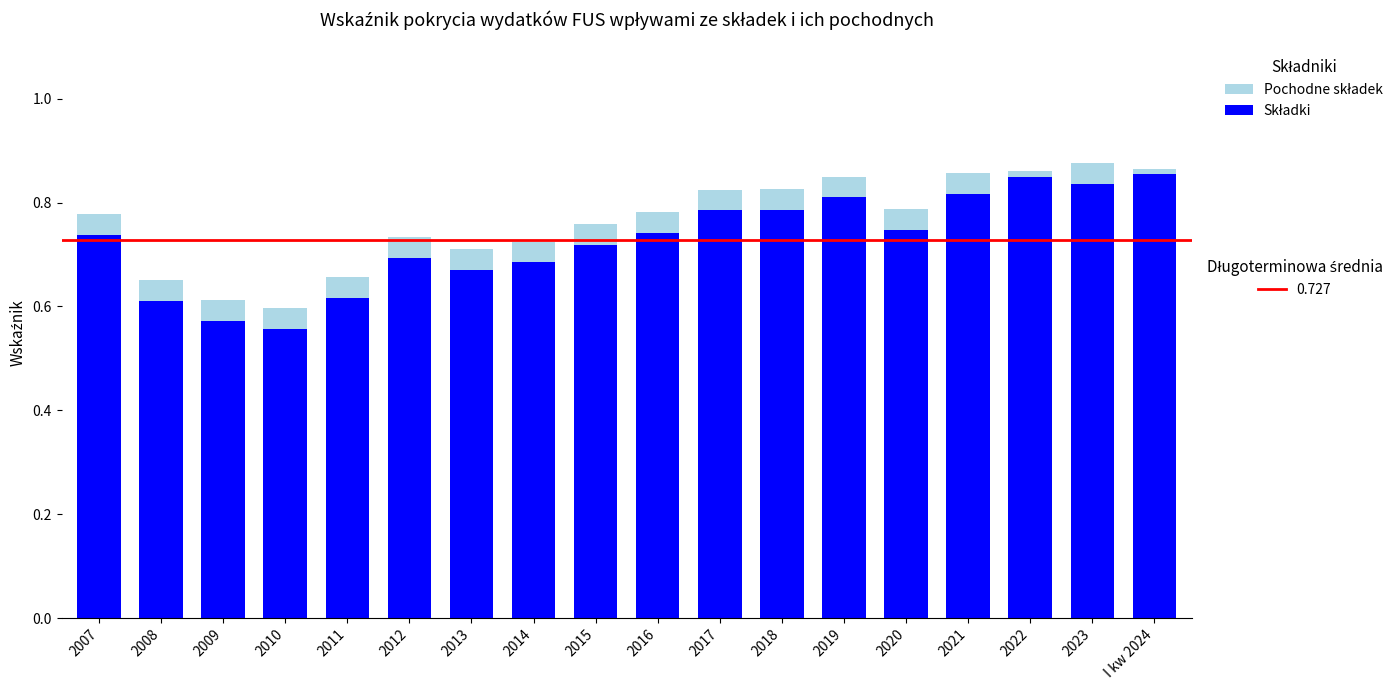

Does the chart contain any negative values?

No